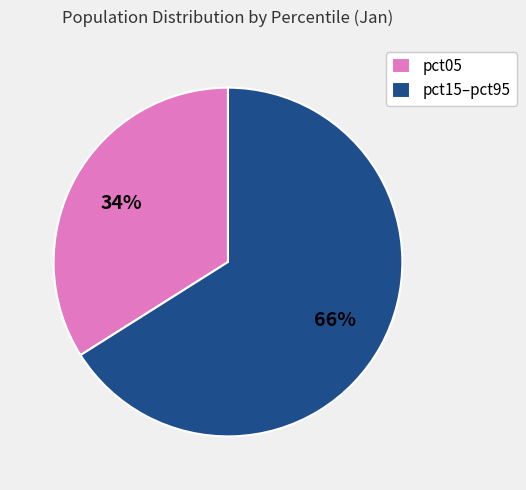

Do pct15–pct95 and pct05 together represent more than half of the pie?

Yes